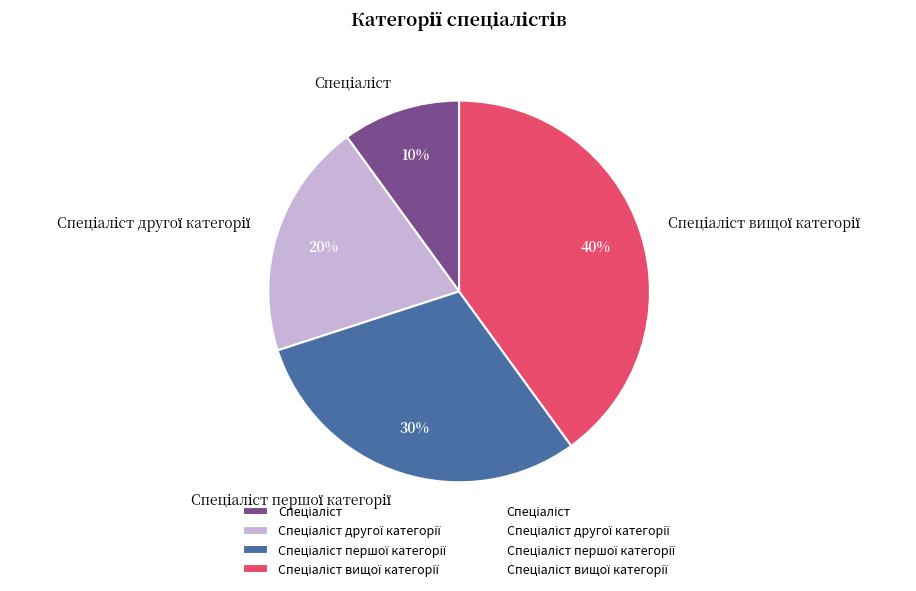

To the nearest percent, what is the average slice percentage?

25%